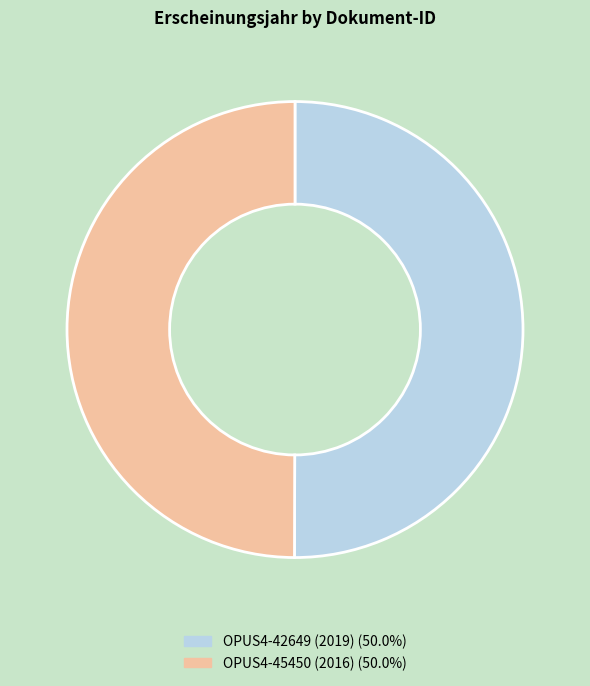

Do OPUS4-45450 (2016) and OPUS4-42649 (2019) together represent more than half of the pie?

Yes